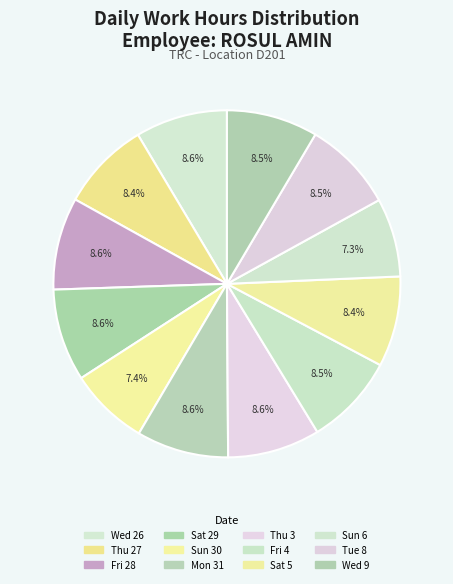

Count the number of slices in the pie.

12